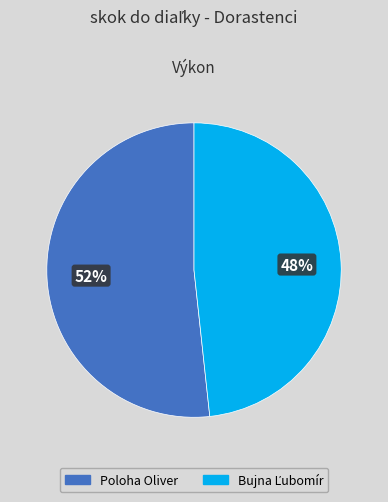

To the nearest percent, what percentage of the pie is Poloha Oliver?

52%